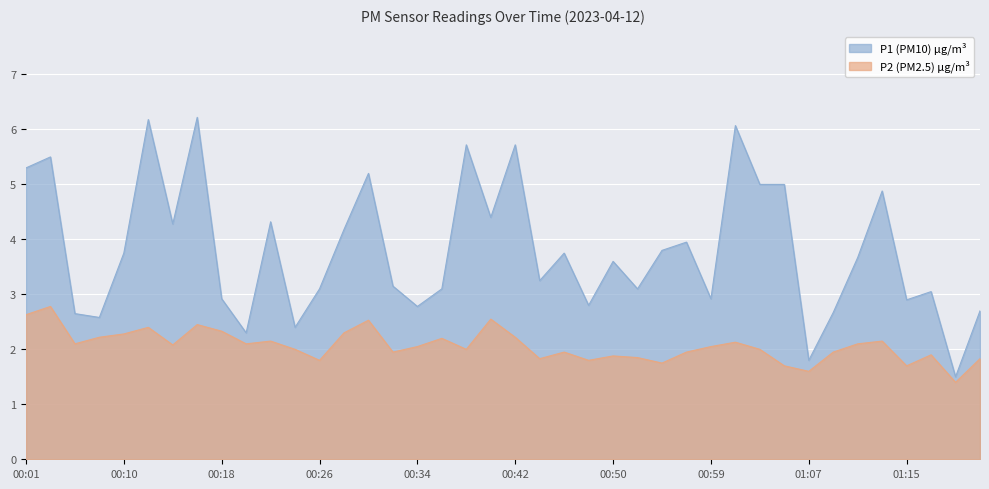

How many lines are shown in the chart?

2